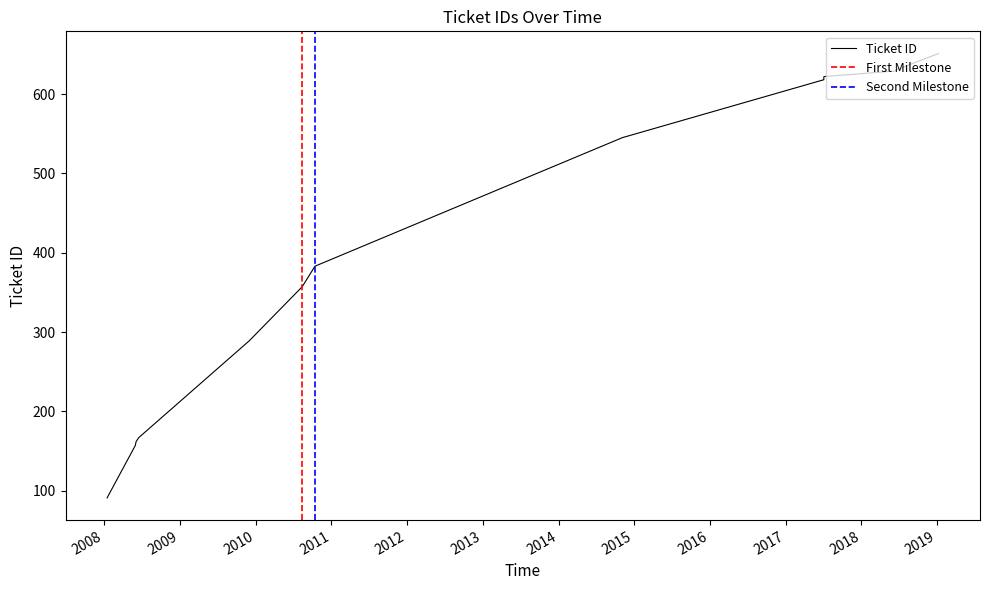

What is the average value?

436